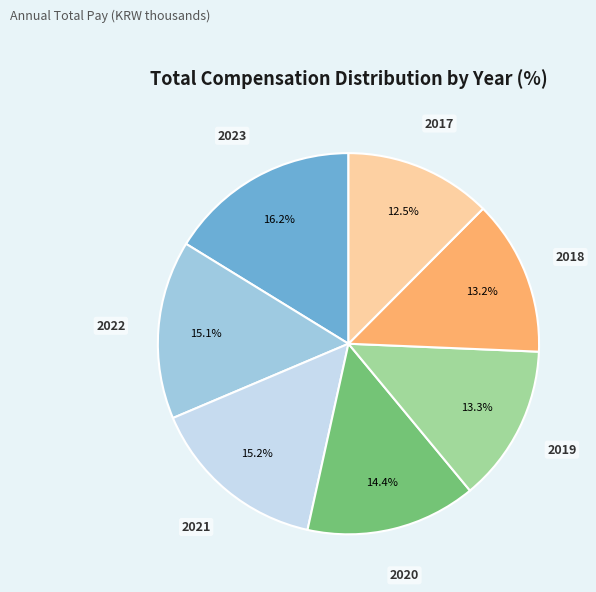

What percentage is the 2023 slice, to the nearest percent?

16%